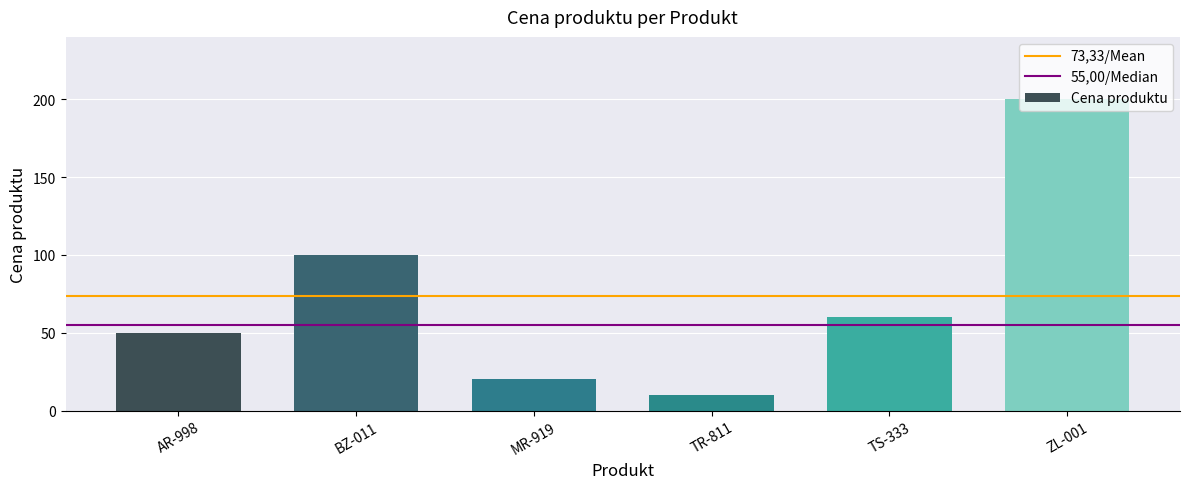

List the labels in order of value, smallest first.

TR-811, MR-919, AR-998, TS-333, BZ-011, ZL-001